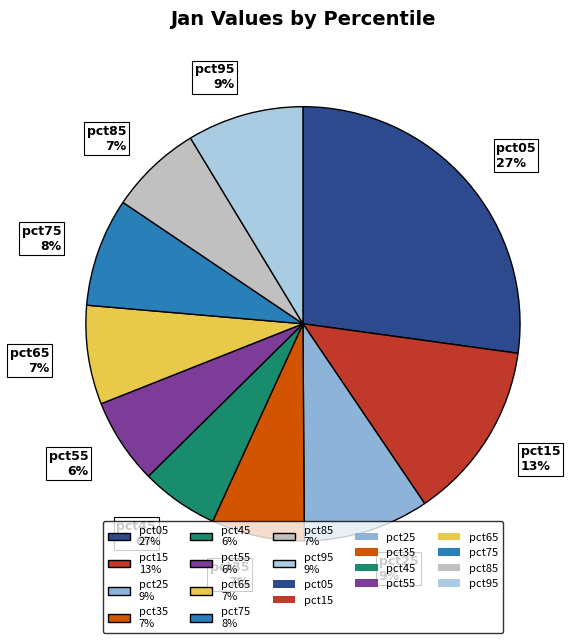

The pct35 slice represents 13% of the pie. True or false?

False